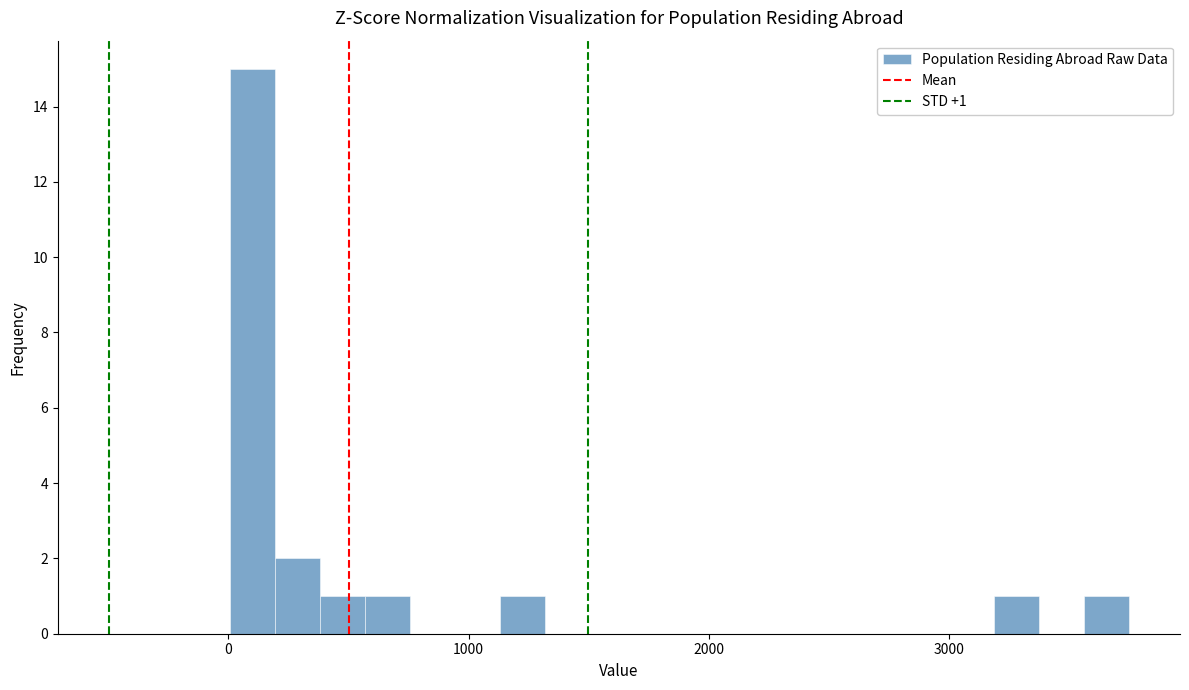

Around what value on the x-axis is the tallest bar? Give the approximate position of its centre, as read against the axis.

100